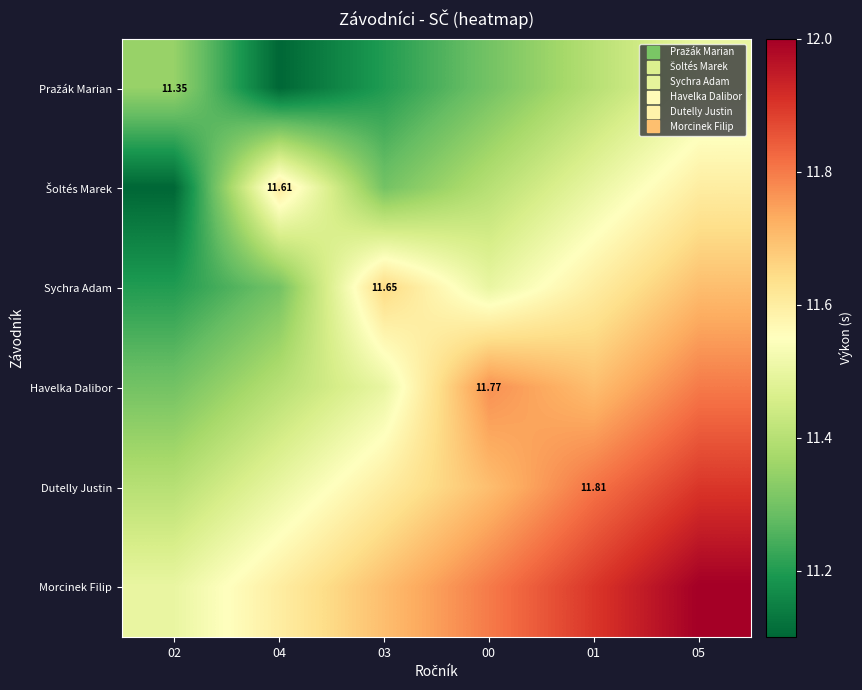

True or false: Havelka Dalibor has a value of 19.9 at 02.

False